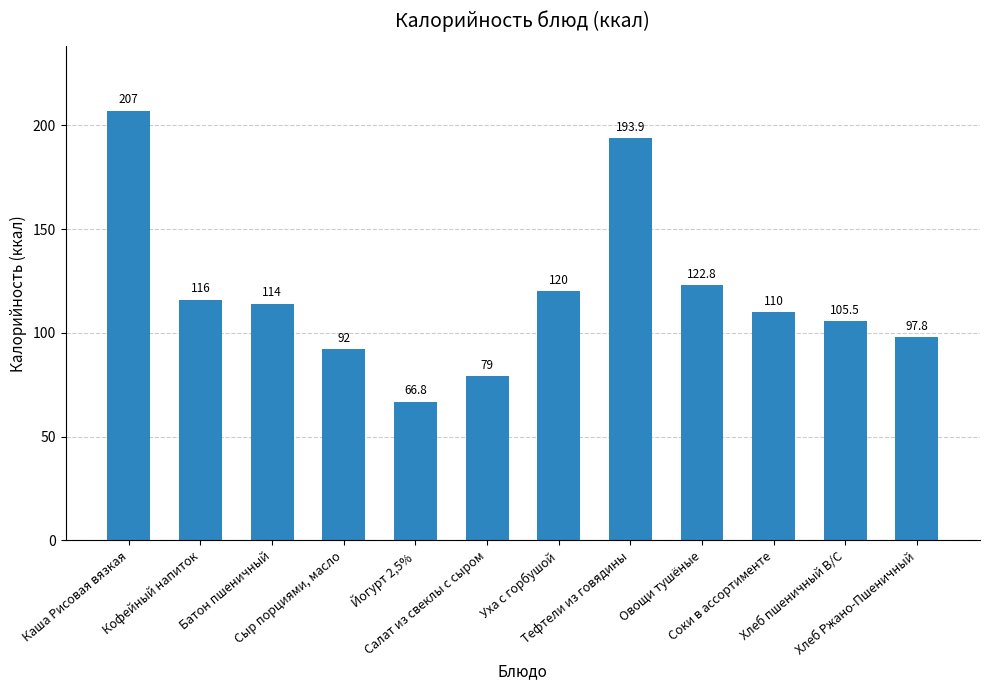

At which category does the chart reach its peak across all series?

Каша Рисовая вязкая